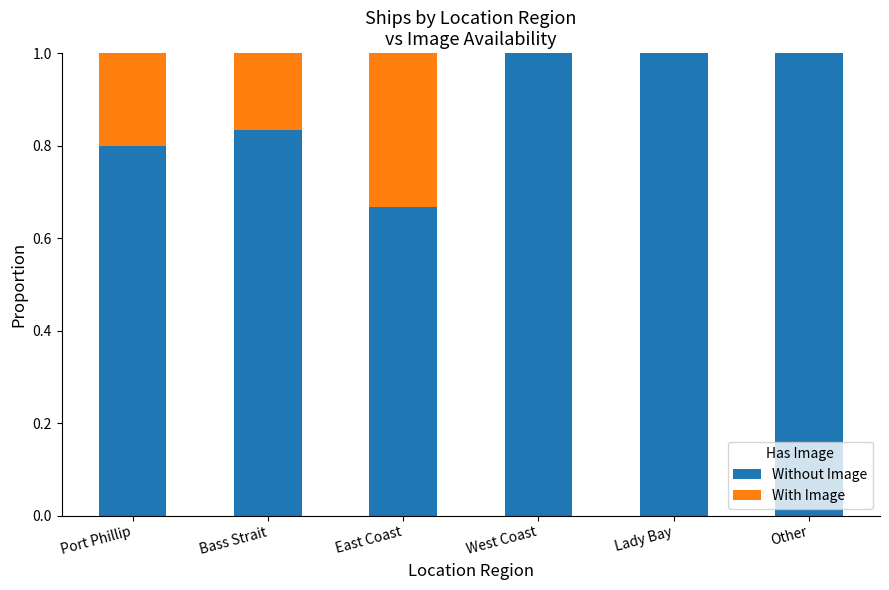

What is the total value across all series at Other?

1.0